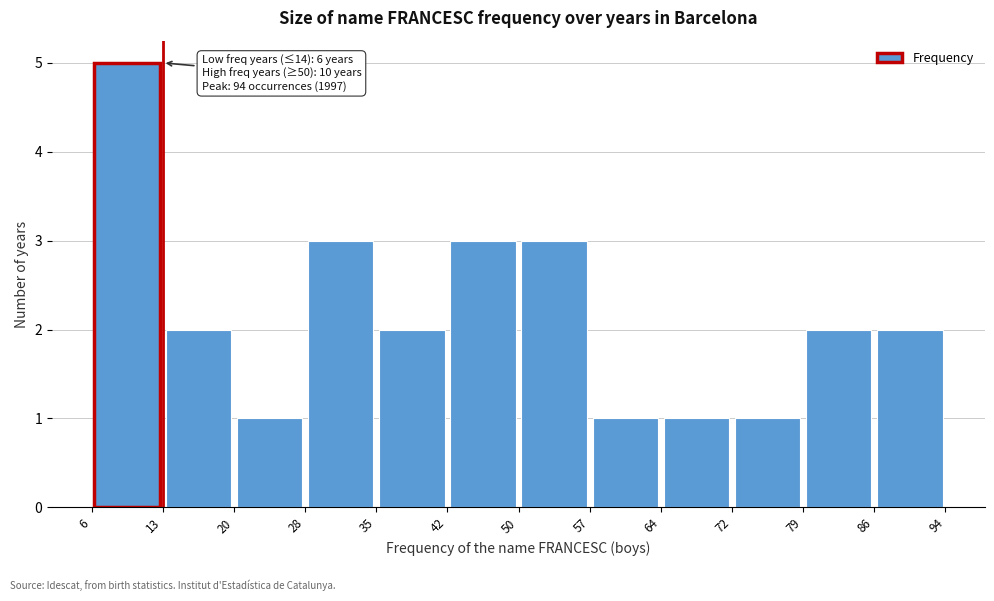

Which range on the x-axis has the tallest bar?

6 to 13